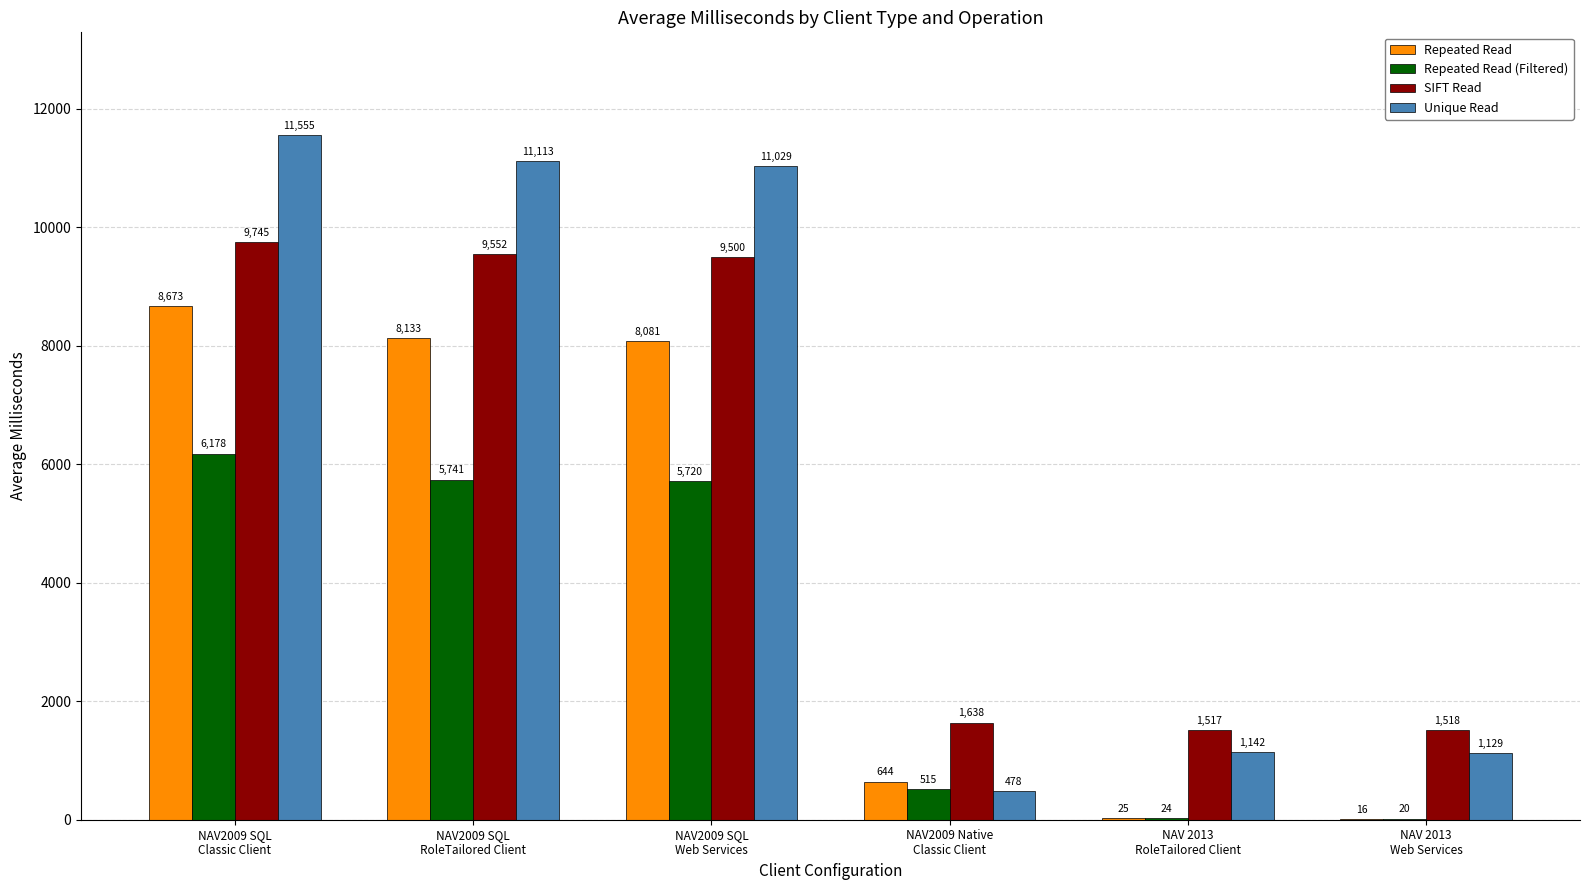

Which series has the largest range (max minus min)?

Unique Read